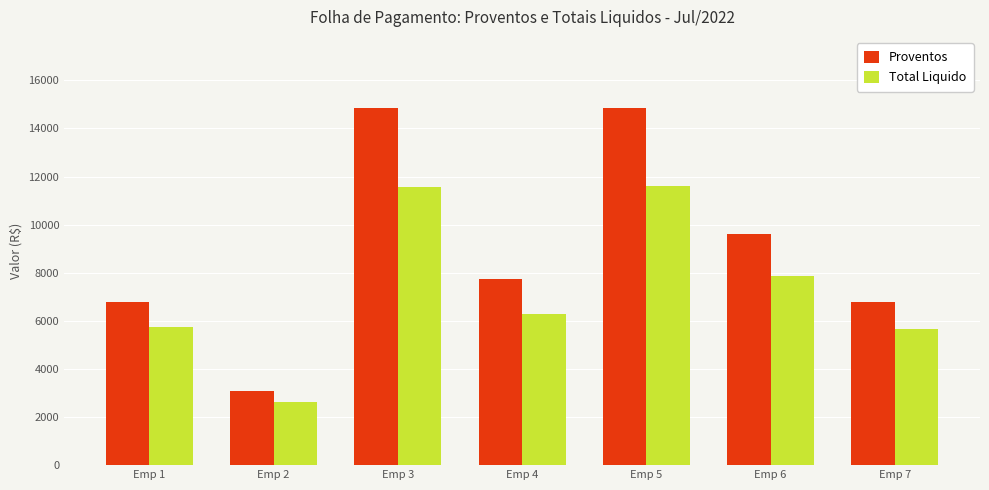

What is the value of the Total Liquido bar at the 7th from the left?

5660.2